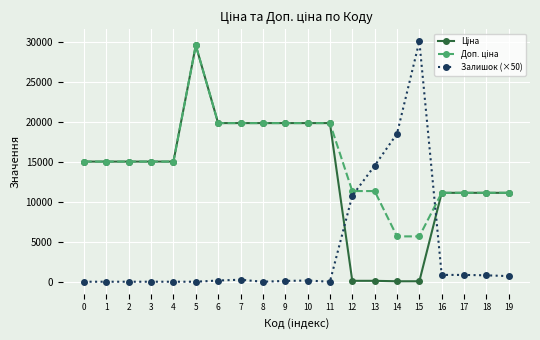

What is the highest value of the Залишок (×50) series?

30050.0